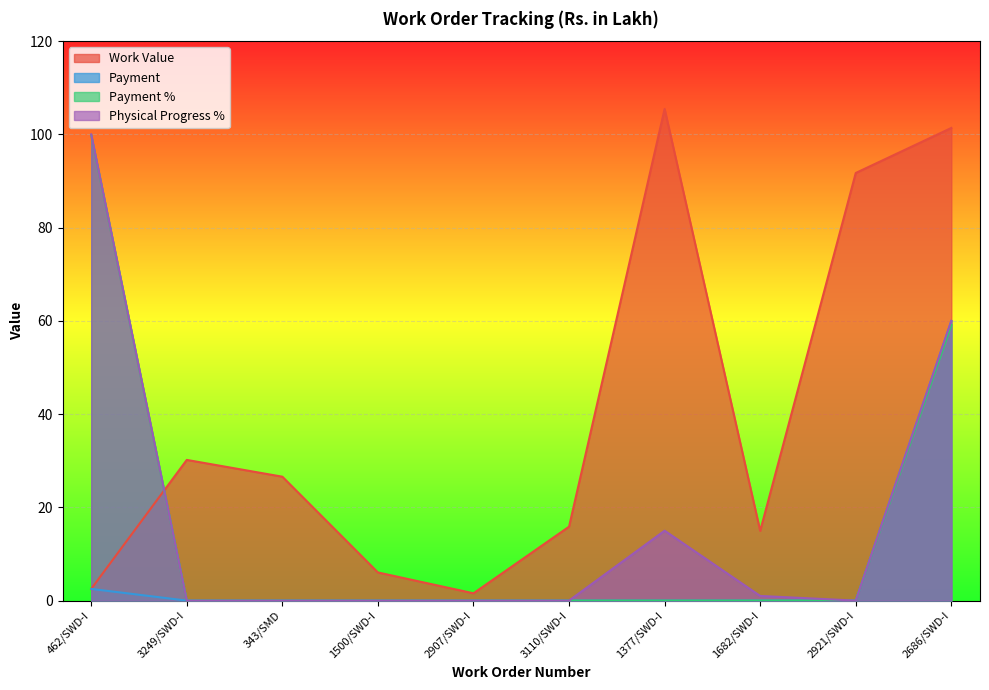

What is the total value across all series at 2907/SWD-I?

1.6